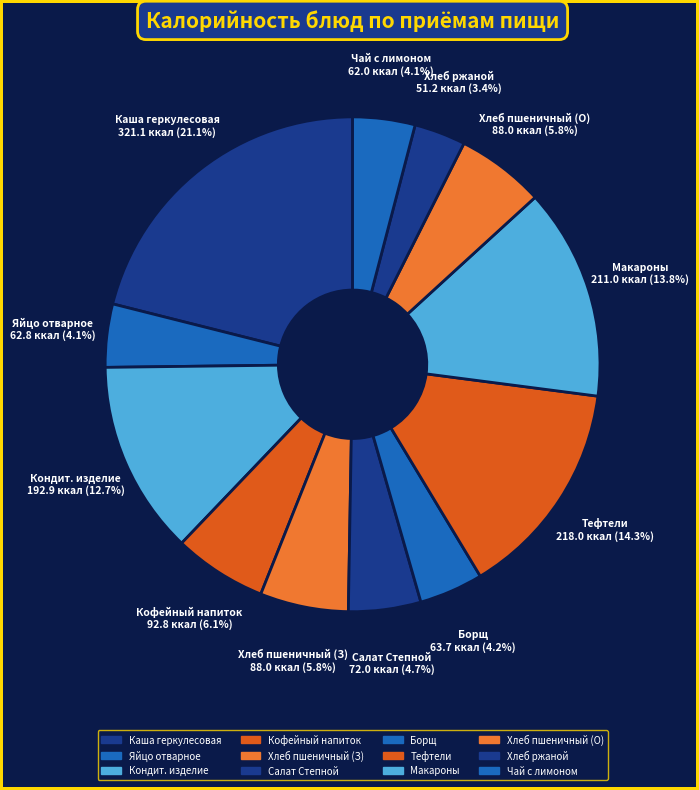

Does any single category account for the majority?

No